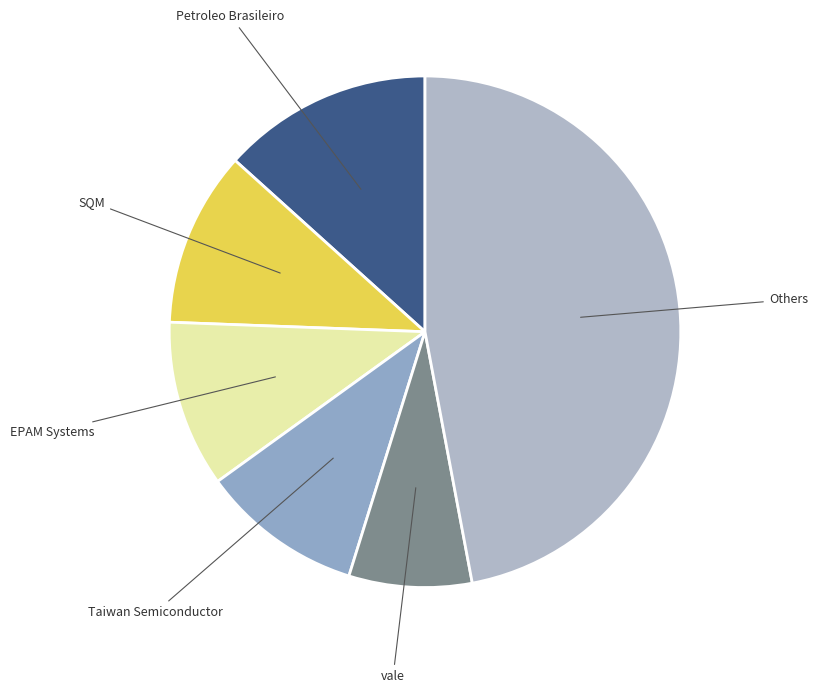

Between EPAM Systems and Petroleo Brasileiro, which is larger?

Petroleo Brasileiro